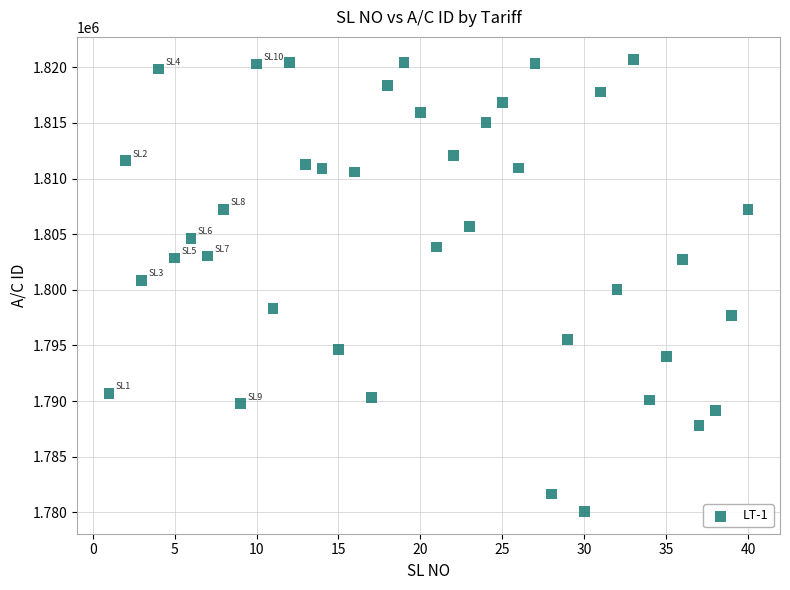

What is the range of X values (max minus min)?

39